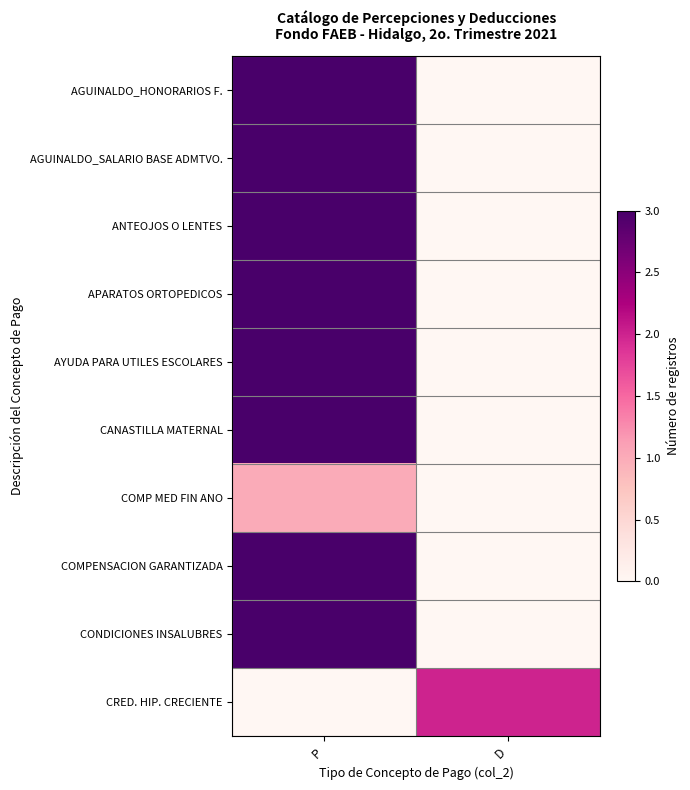

At which category is the sum across all series the highest?

P